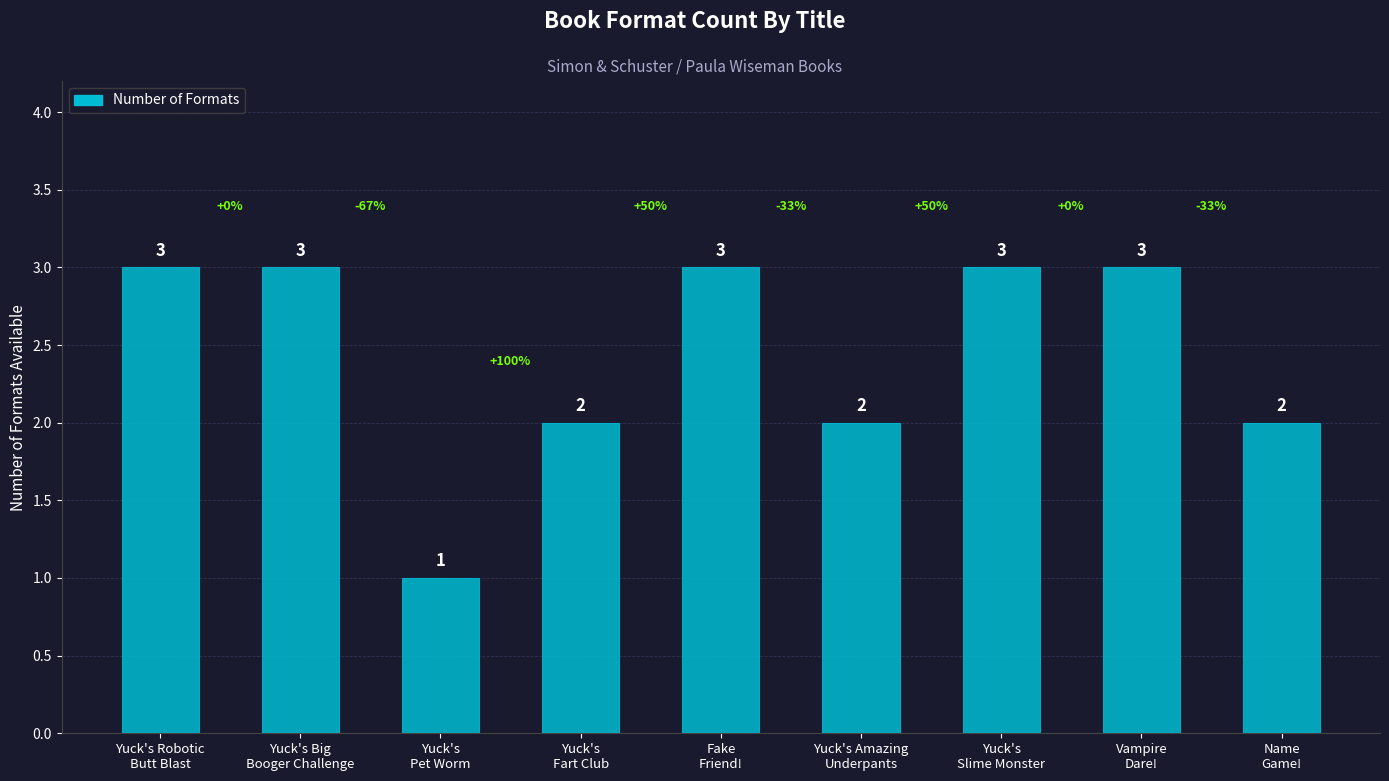

What is the sum of all values?

22